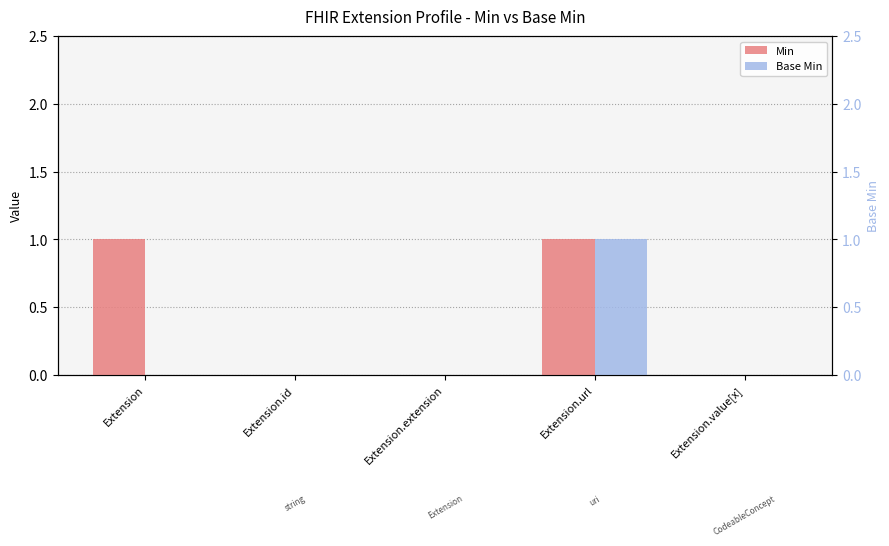

What is the maximum value shown in the chart?

1